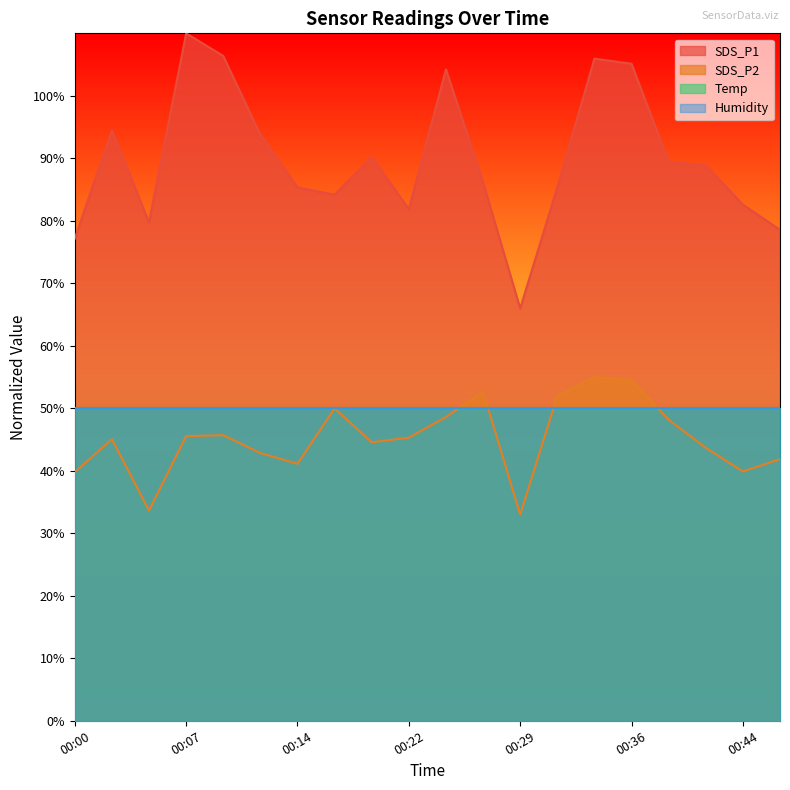

Is the value of SDS_P2 at 00:02 greater than the value of SDS_P1 at 00:19?

No